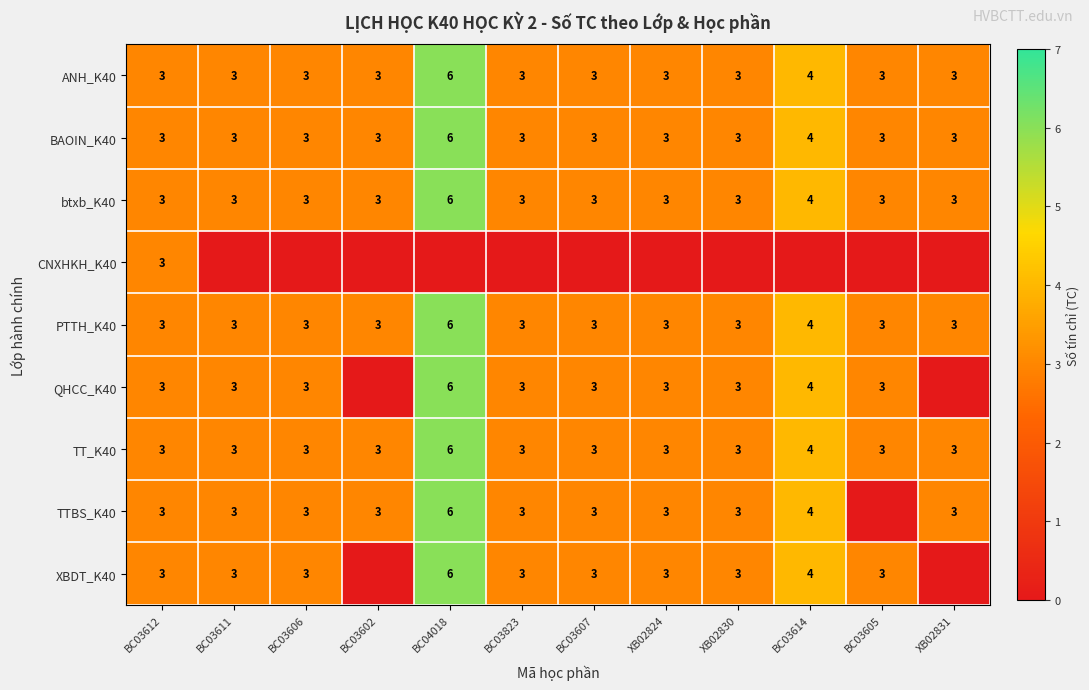

What is the sum of the TTBS_K40 values at BC03602 and BC03611?

6